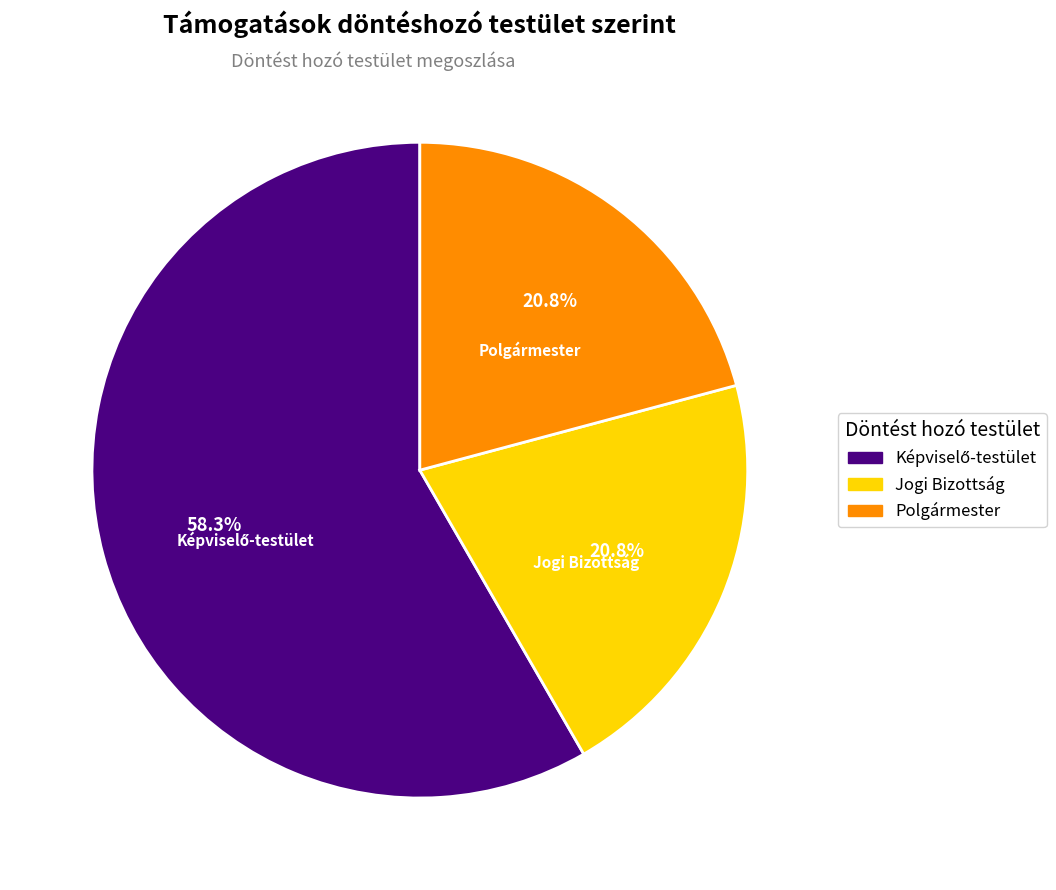

What is the ratio of the value at Polgármester to the value at Jogi Bizottság?

1.0